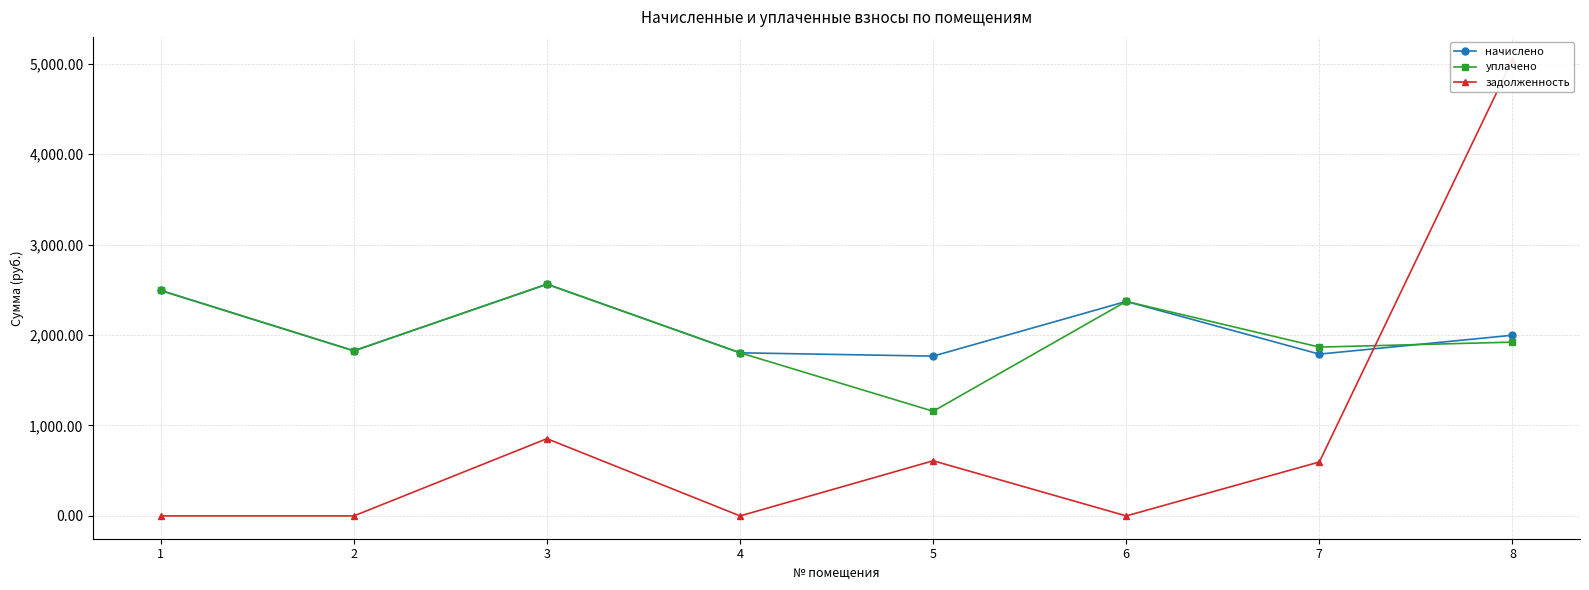

What is the approximate value of начислено at 1?

2492.9